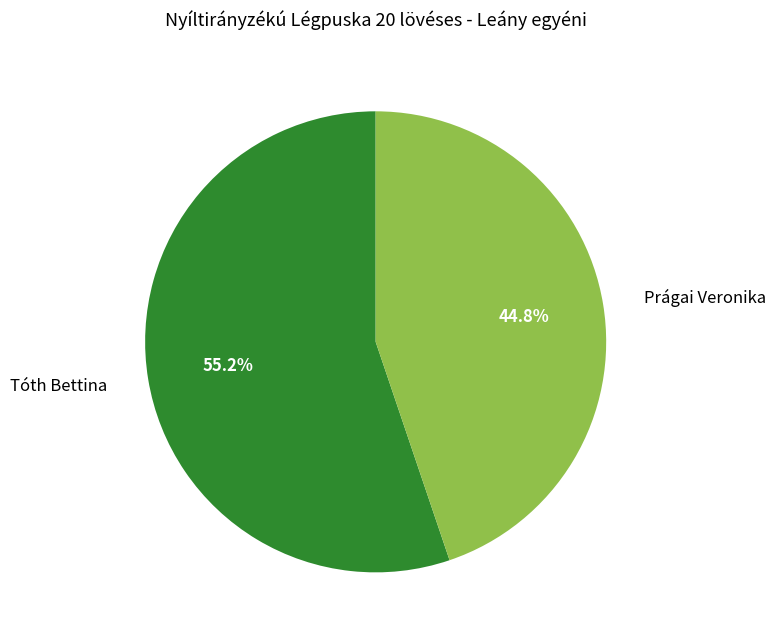

Approximately how many times larger is the value at Prágai Veronika compared to Tóth Bettina?

0.8